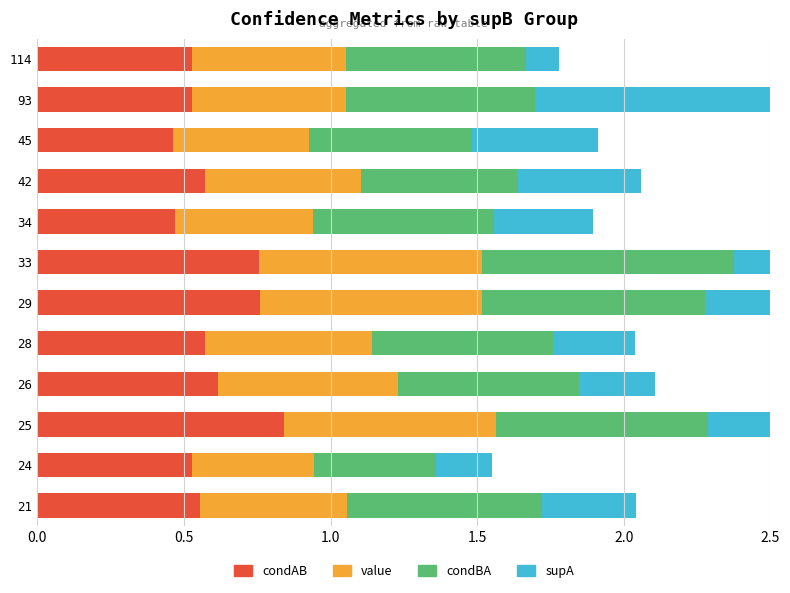

What is the total value across all series at 26?

2.1